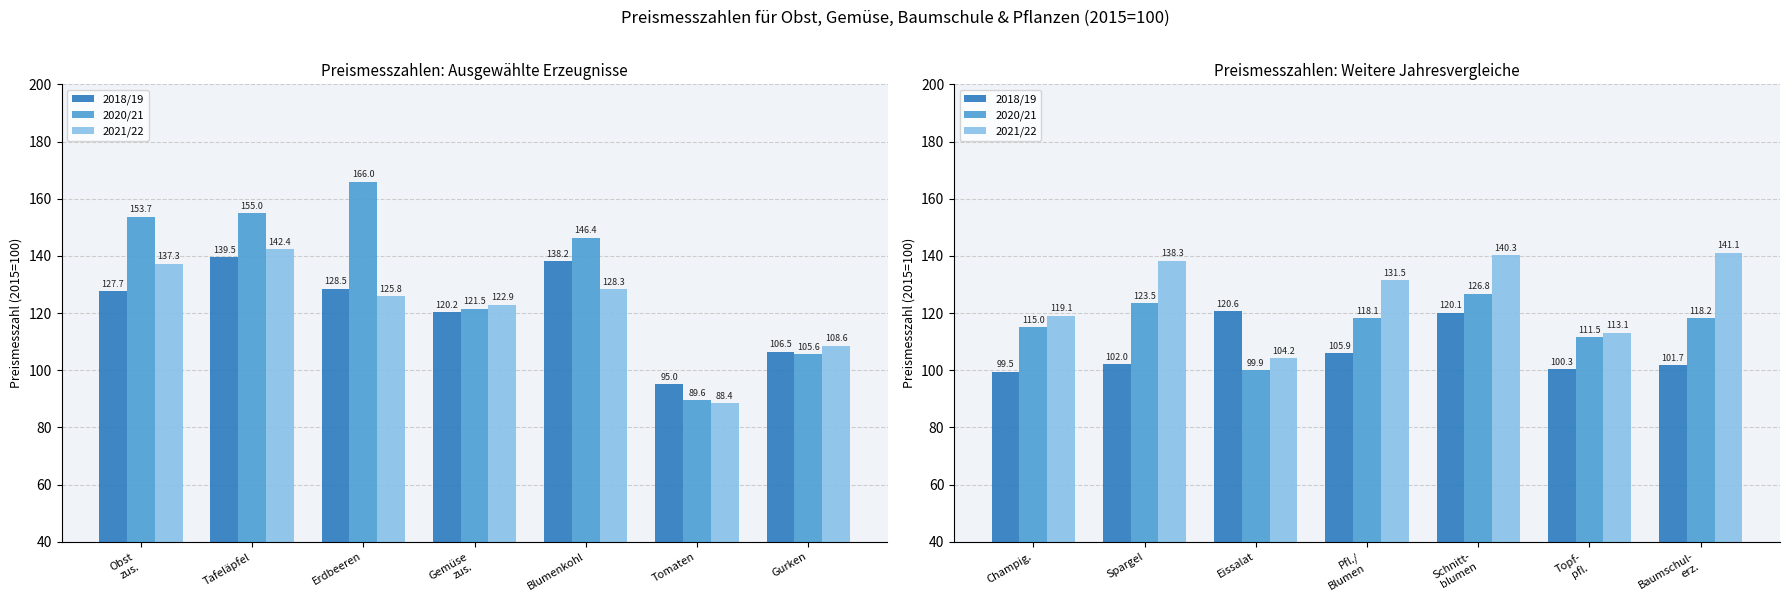

Between Eissalat and Baumschul- erz., which is larger?

Eissalat